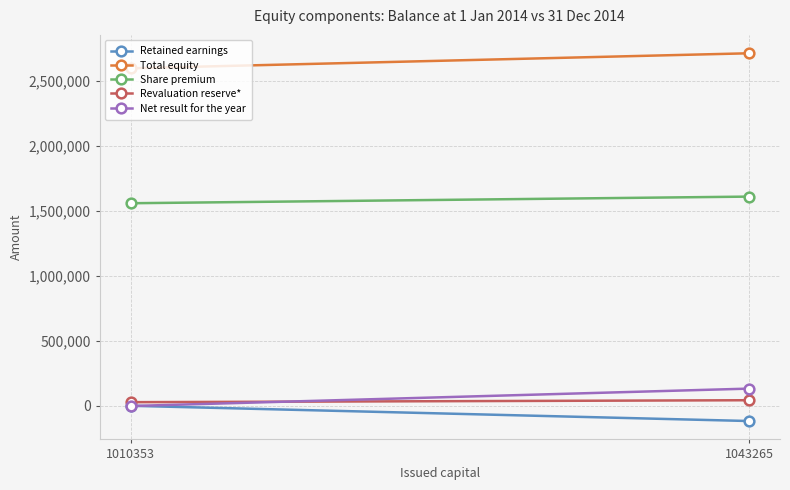

At how many categories does at least one series exceed 286187?

2